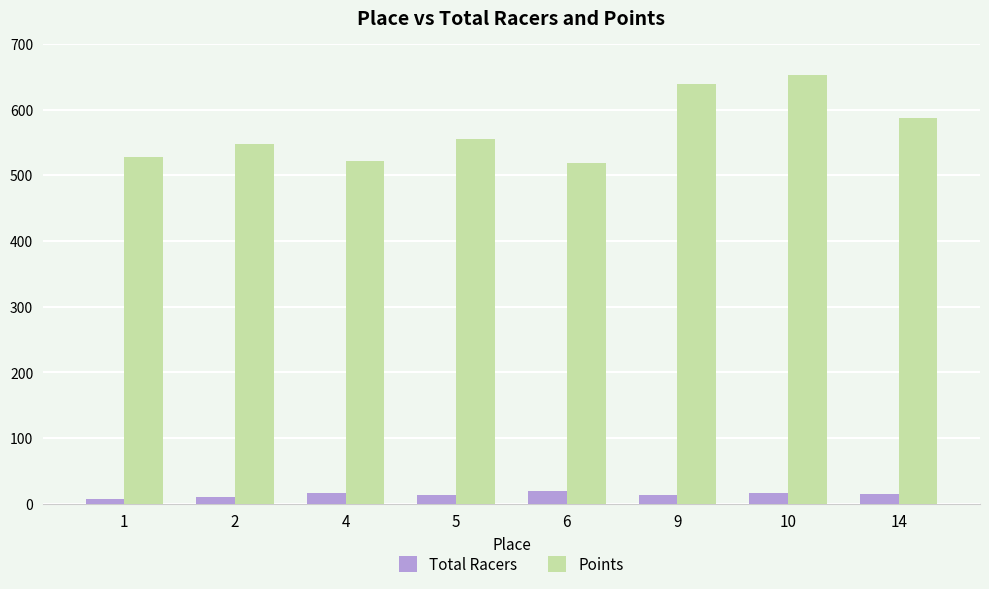

How many groups of bars are there?

8